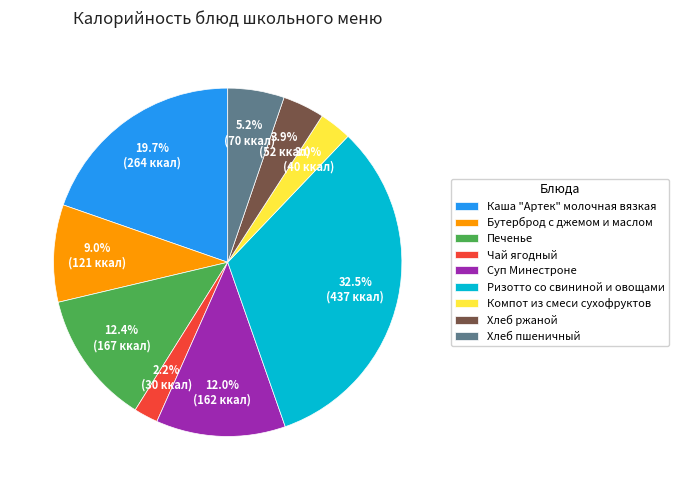

Count the number of slices in the pie.

9